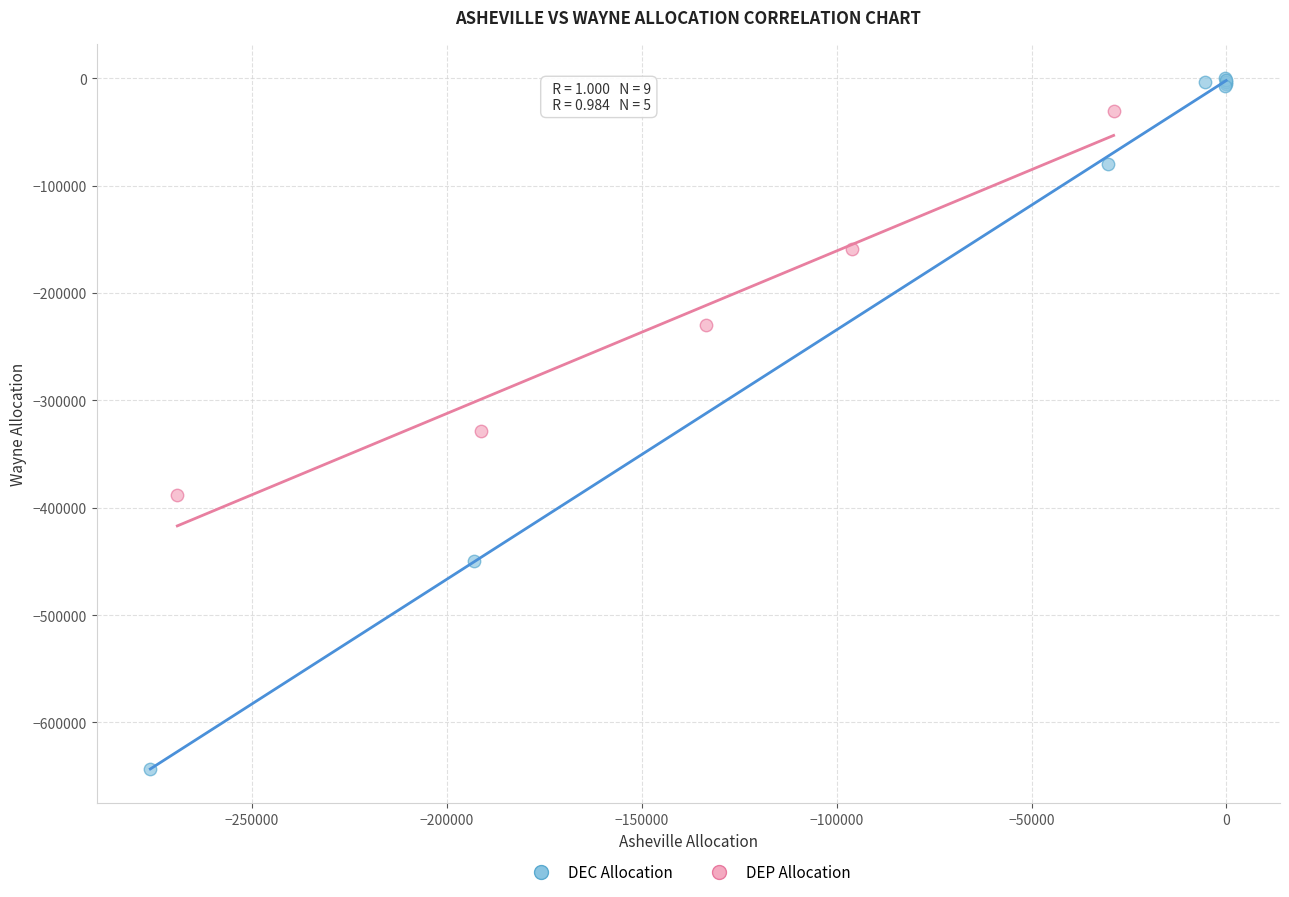

Which series contains the lowest Y value?

DEC Allocation